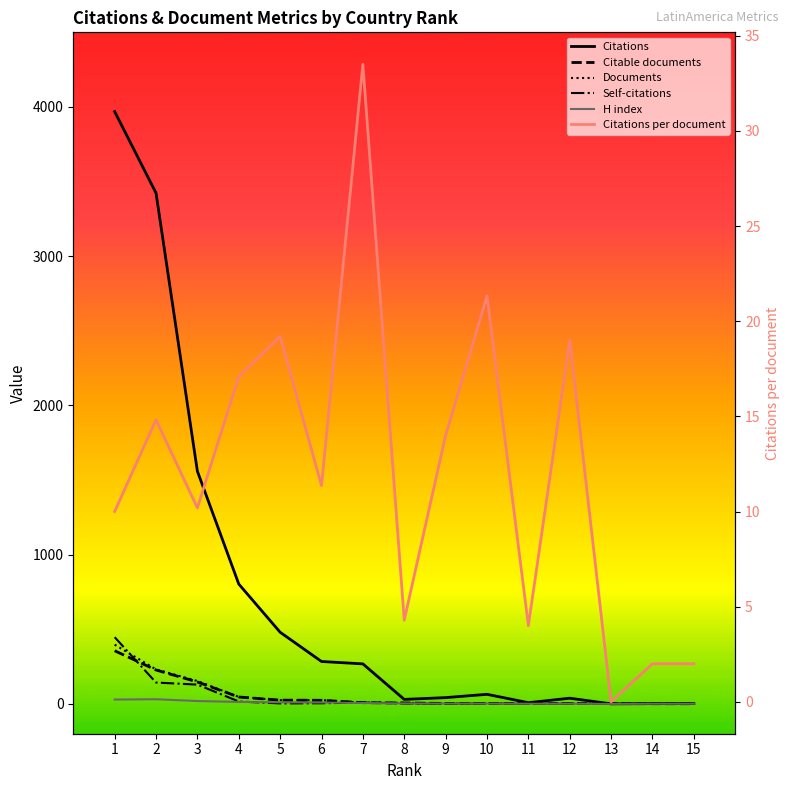

True or false: Self-citations and Citations cross at least once.

False